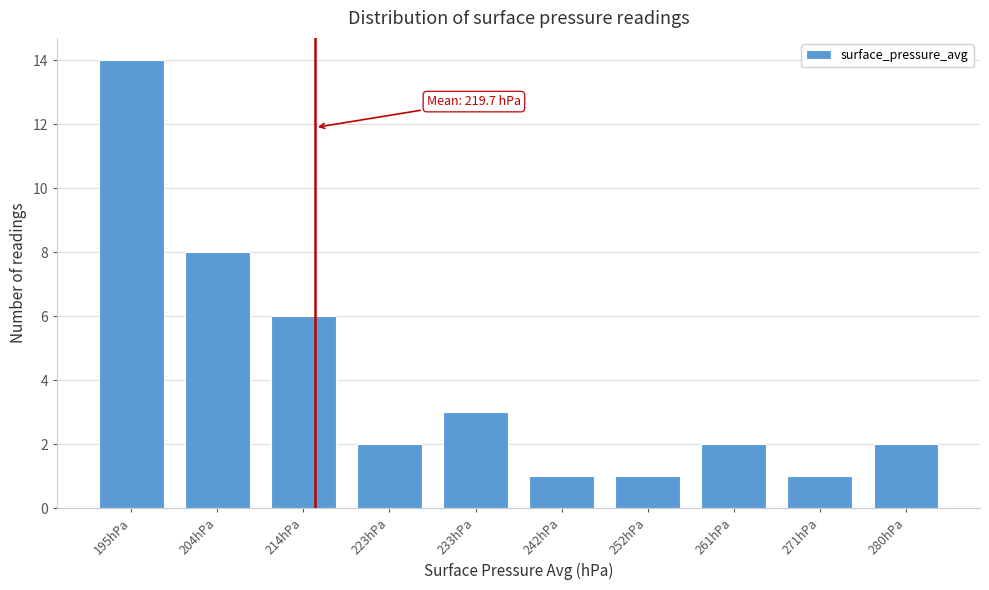

Reading left to right, transcribe all the data shown in this chart.

195hPa=14	204hPa=8	214hPa=6	223hPa=2	233hPa=3	242hPa=1	252hPa=1	261hPa=2	271hPa=1	280hPa=2